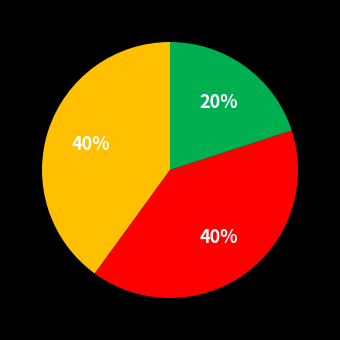

To the nearest percent, what is the average slice percentage?

33%